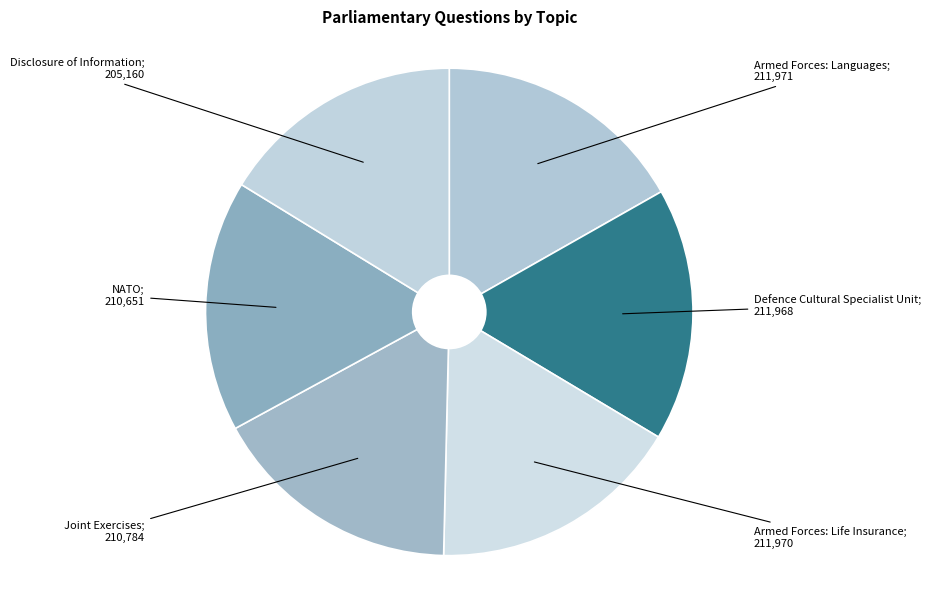

How many slices are in this pie chart?

6